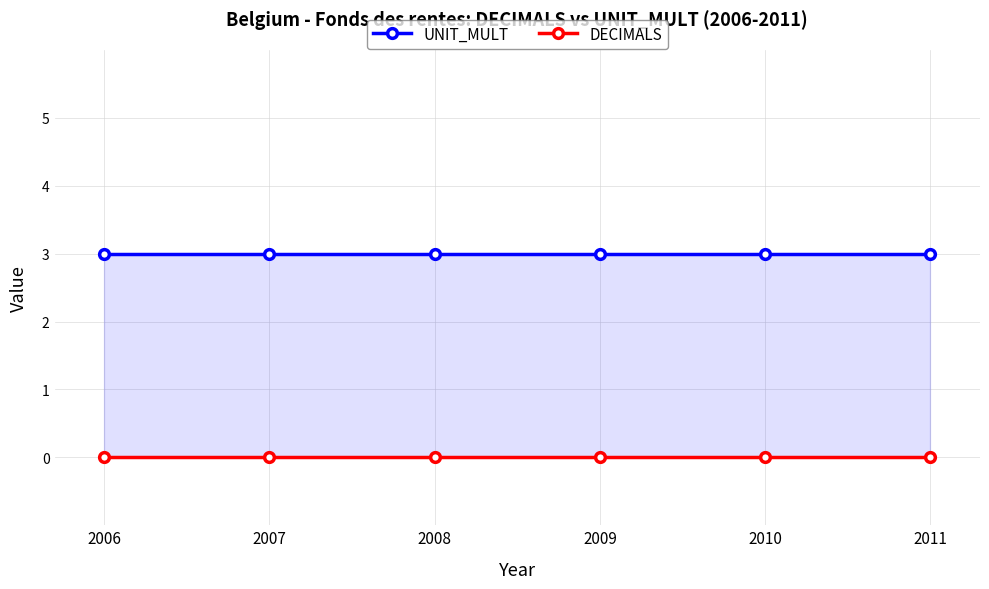

Which series changed the most between 2008 and 2010?

UNIT_MULT